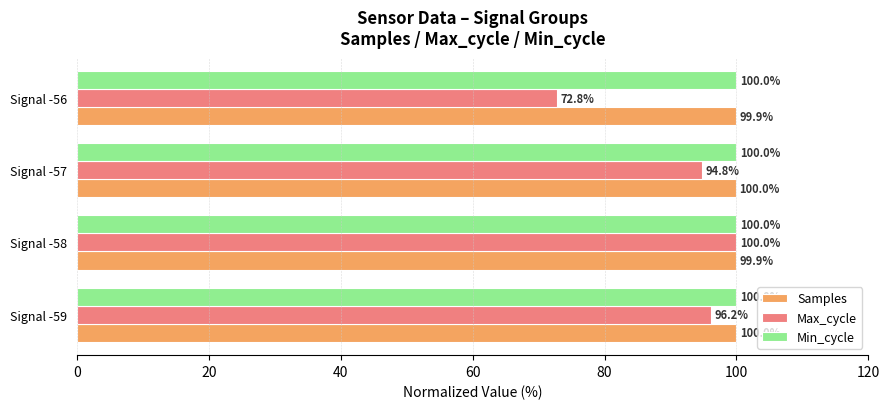

Which series changed the most between Signal -58 and Signal -56?

Max_cycle